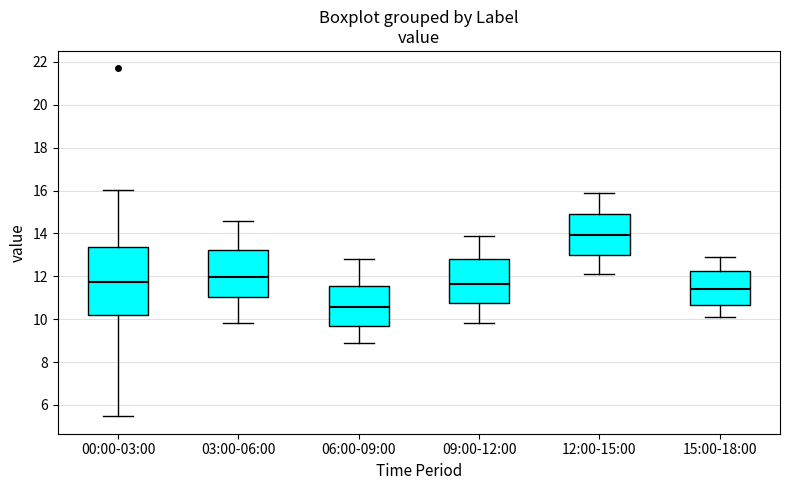

Reading left to right, read every box against the y-axis: the position of its median line, the range the box covers, and the ends of its whiskers. The values are not printed on the chart, so give them approximately, as read against the axis.

00:00-03:00: median 11.8, box 10.2 to 13.4, whiskers 5.4 to 16.0
03:00-06:00: median 12.0, box 11.0 to 13.2, whiskers 9.8 to 14.6
06:00-09:00: median 10.6, box 9.8 to 11.6, whiskers 9.0 to 12.8
09:00-12:00: median 11.6, box 10.8 to 12.8, whiskers 9.8 to 14.0
12:00-15:00: median 14.0, box 13.0 to 15.0, whiskers 12.2 to 16.0
15:00-18:00: median 11.4, box 10.6 to 12.2, whiskers 10.2 to 13.0